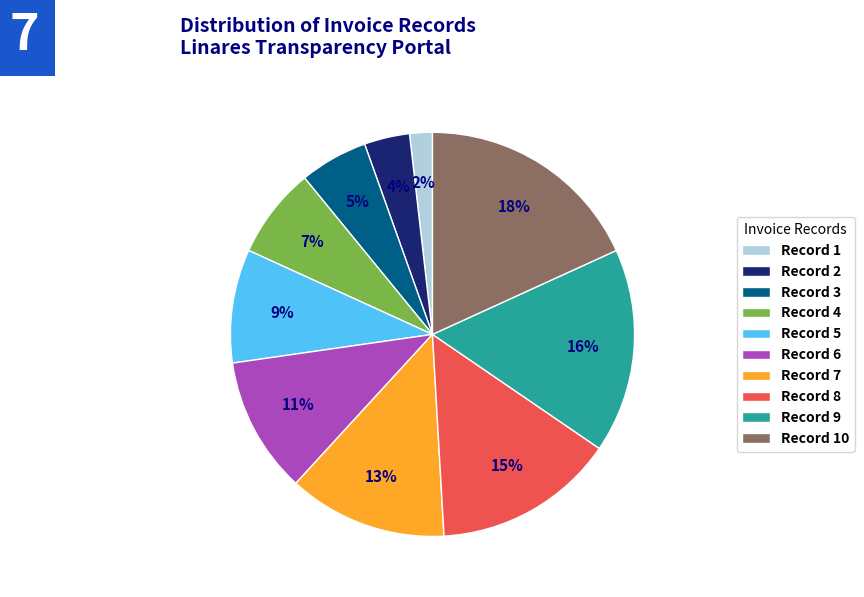

Is it true that Record 6 is 1% of the pie?

False